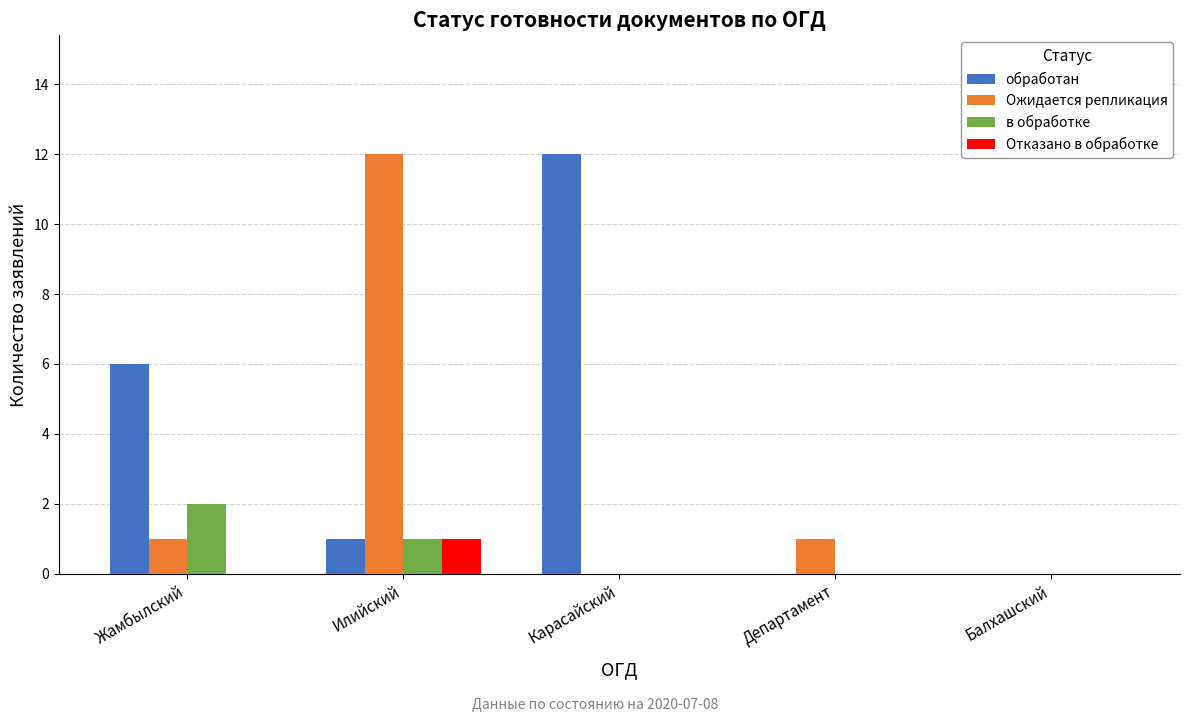

At which category is the sum across all series the highest?

Илийский